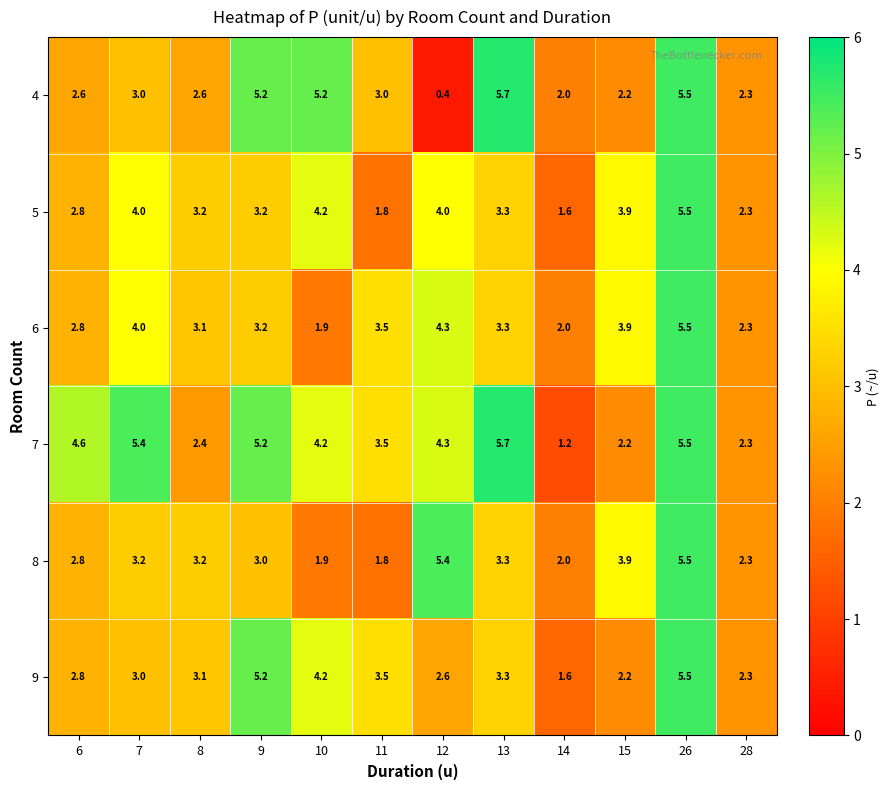

Is the value of 5 at 12 greater than the value of 7 at 7?

No